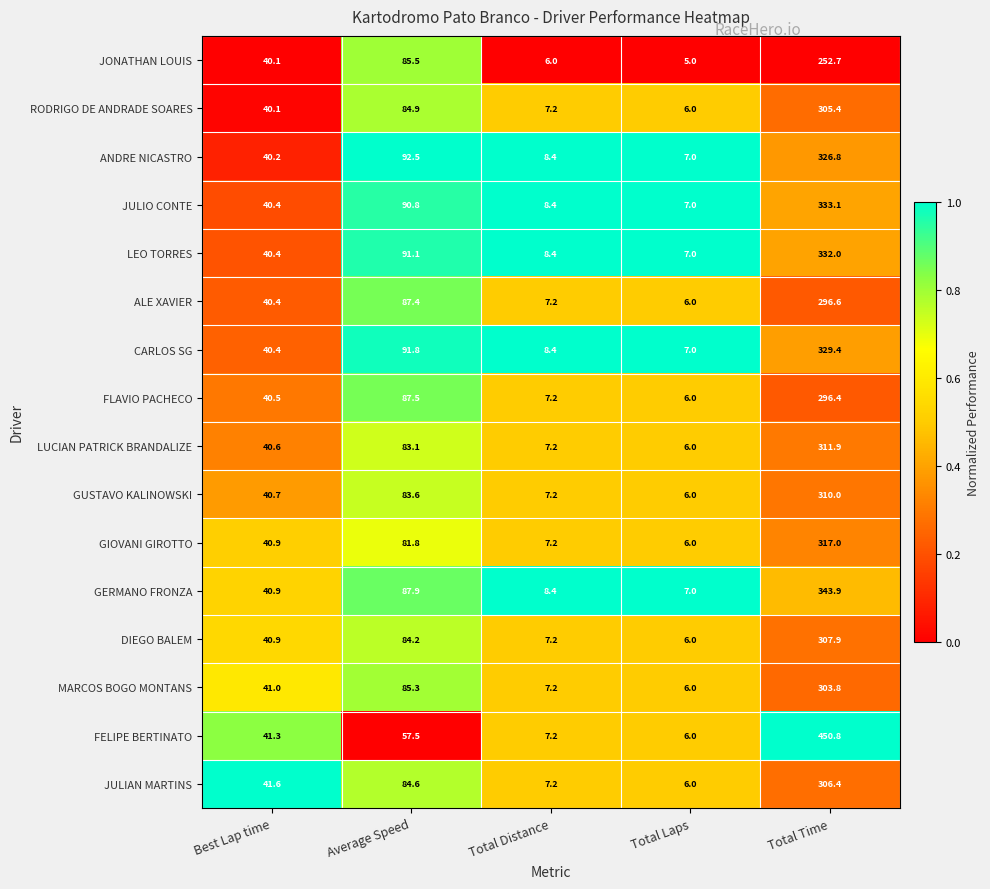

Which series has the largest total across all categories?

FELIPE BERTINATO